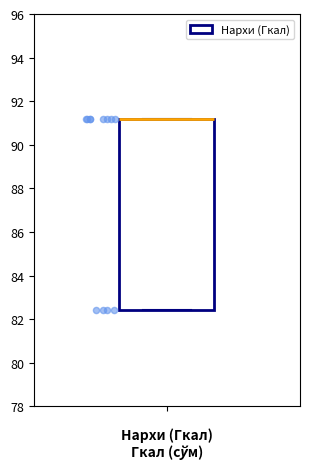

Transcribe this box plot: give where the median line is, the range the box spans, and where the two whiskers end, as read against the y-axis. The values are not printed on the chart, so give them approximately, as read against the axis.

median 91.2 (drawn on the box's upper edge), box 82.4 to 91.2, whiskers 82.4 to 91.2